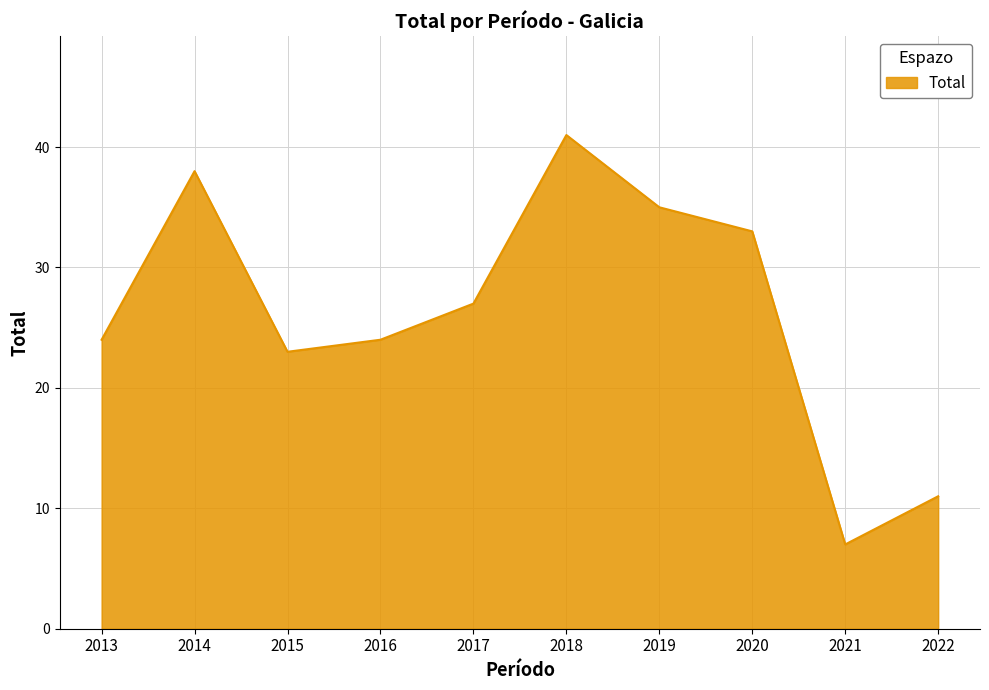

What is the change in value from 2017 to 2020?

+6